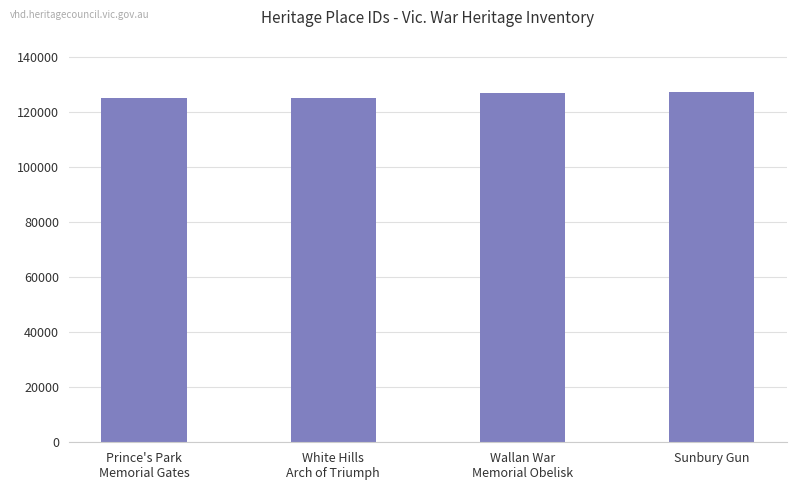

What is the value of the 2nd bar from the left?

125230